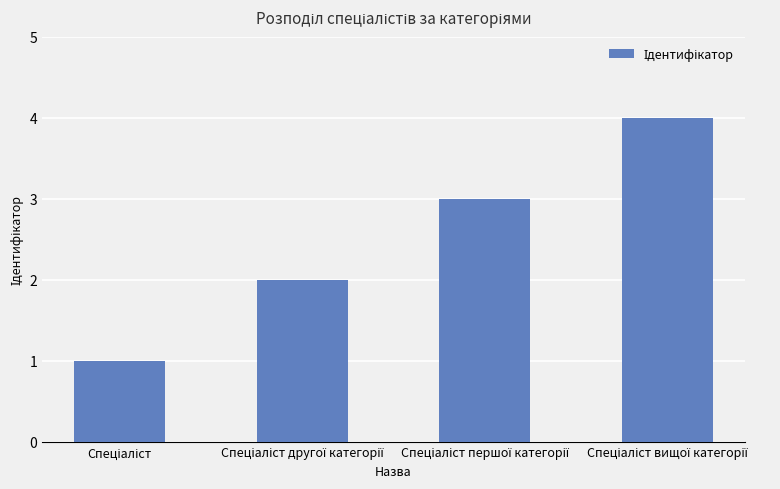

What is the maximum value shown in the chart?

4